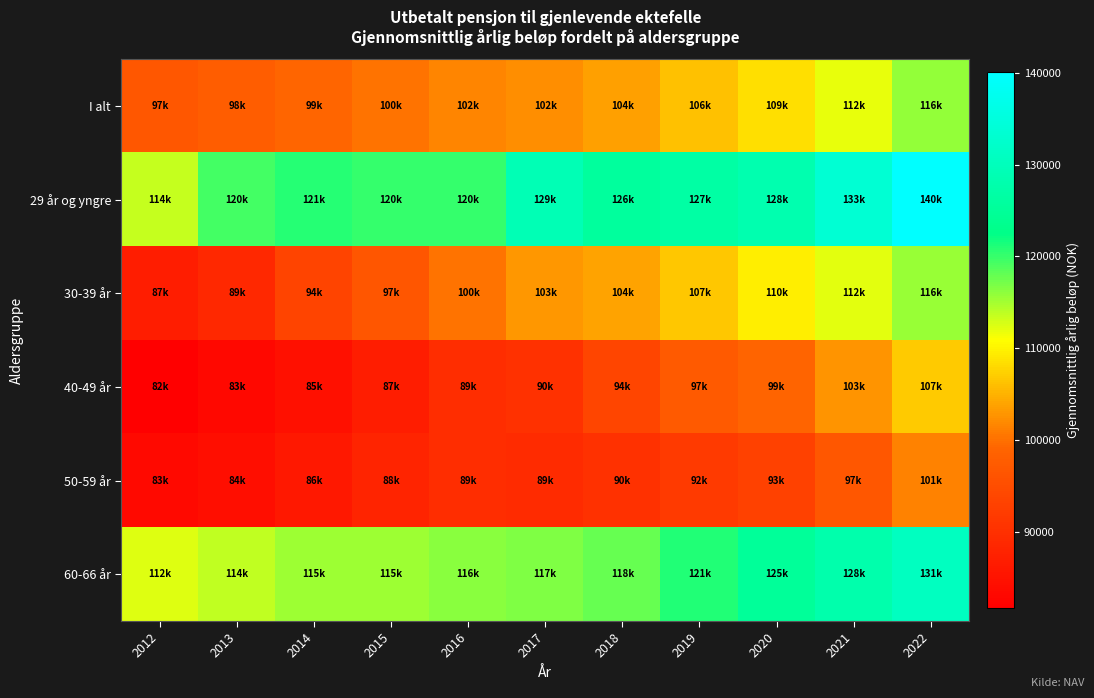

Between 2016 and 2014, which is larger?

2016